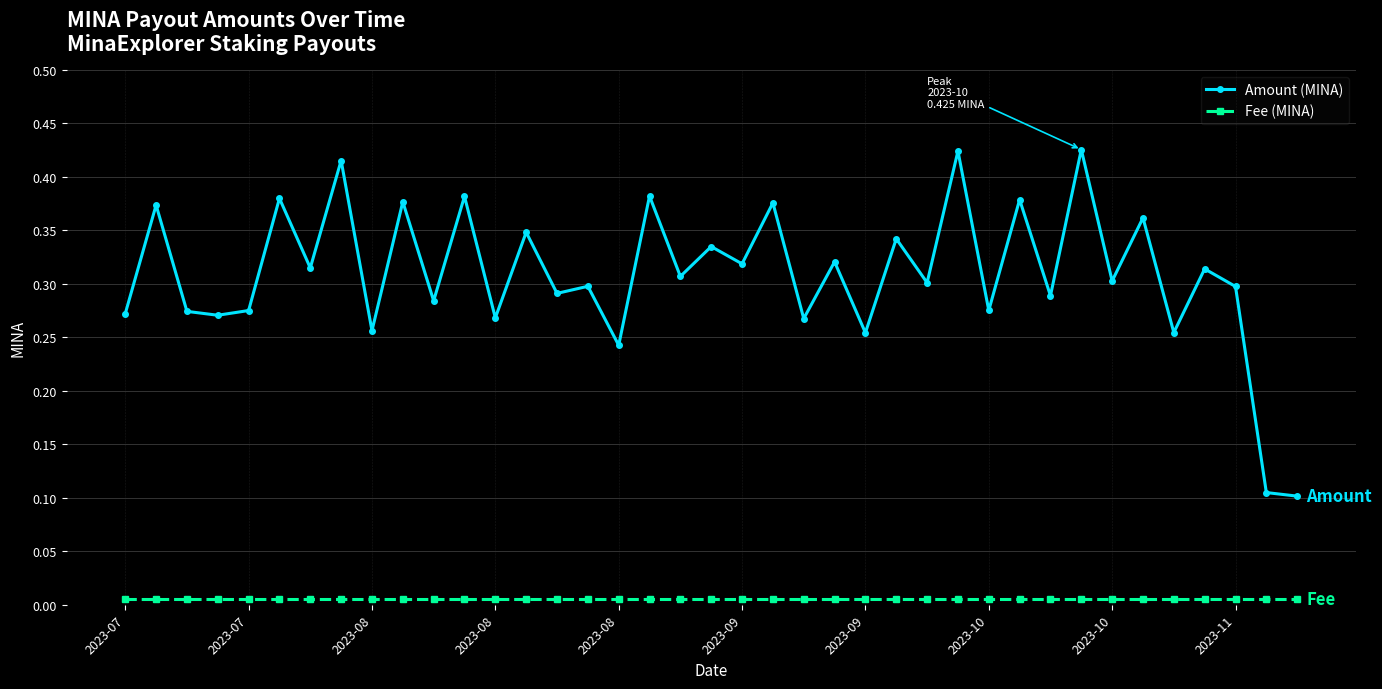

True or false: Amount (MINA) has more than 1 interior local peaks.

True